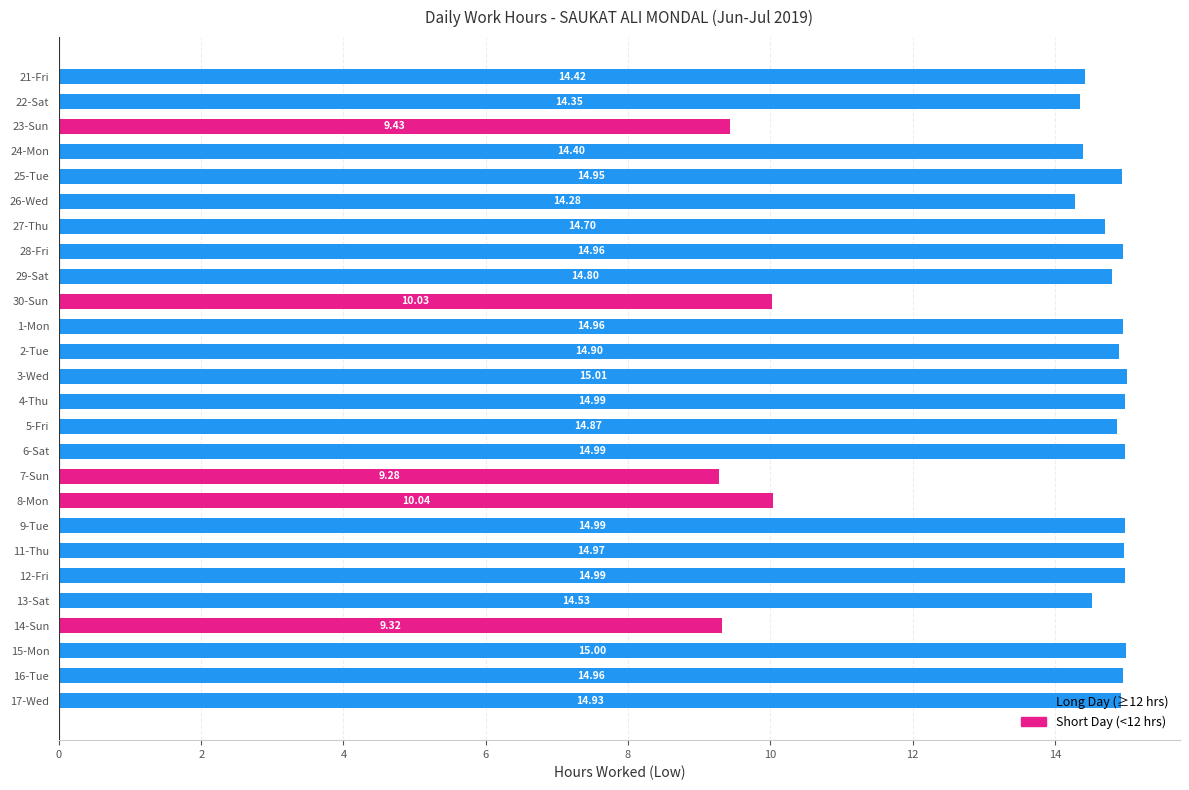

How many bars are there in total?

26